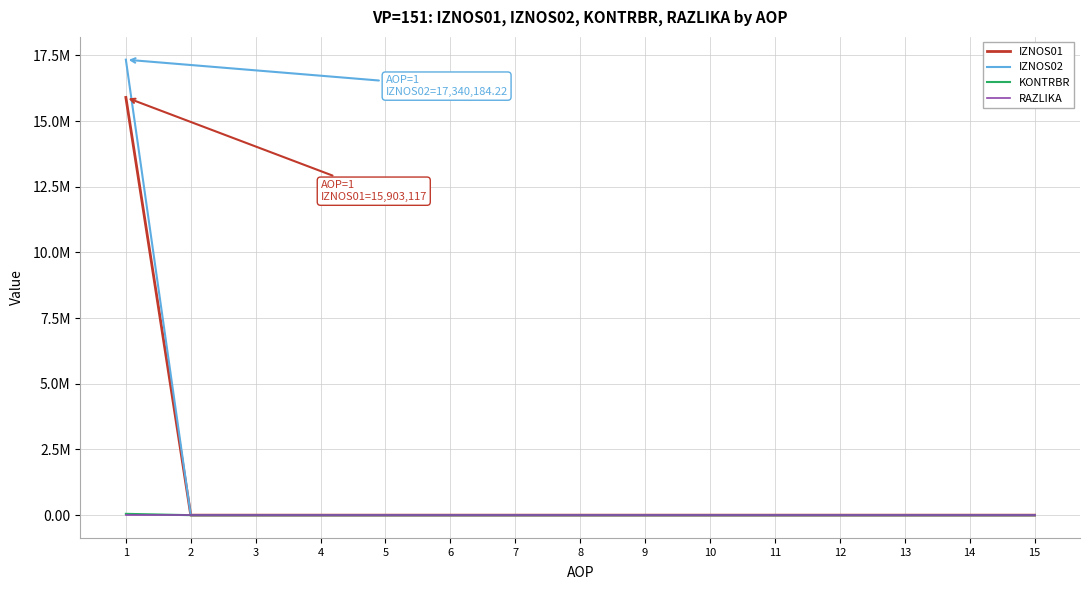

True or false: KONTRBR and IZNOS02 intersect in this chart.

False